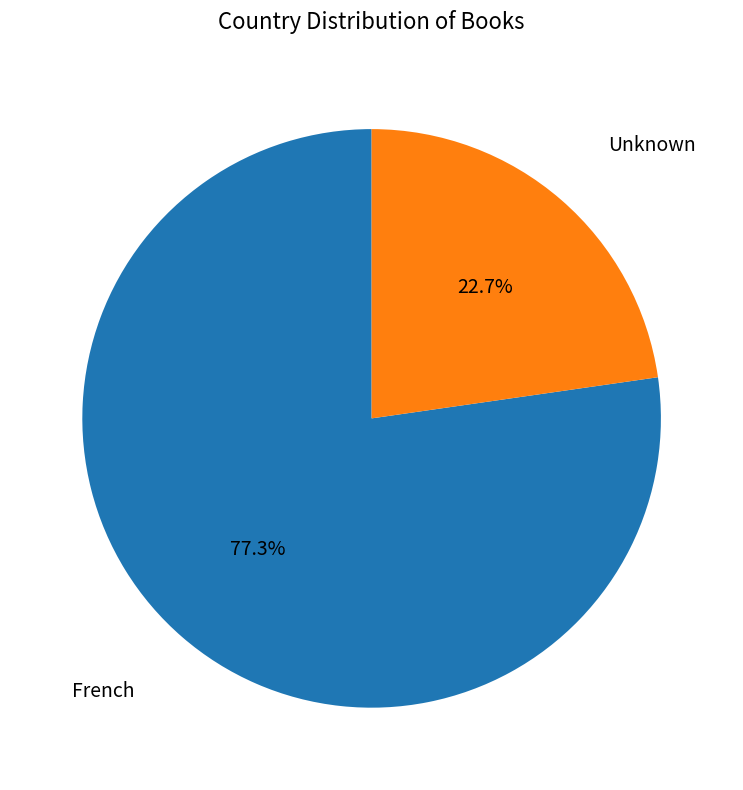

Does any single category account for the majority?

Yes